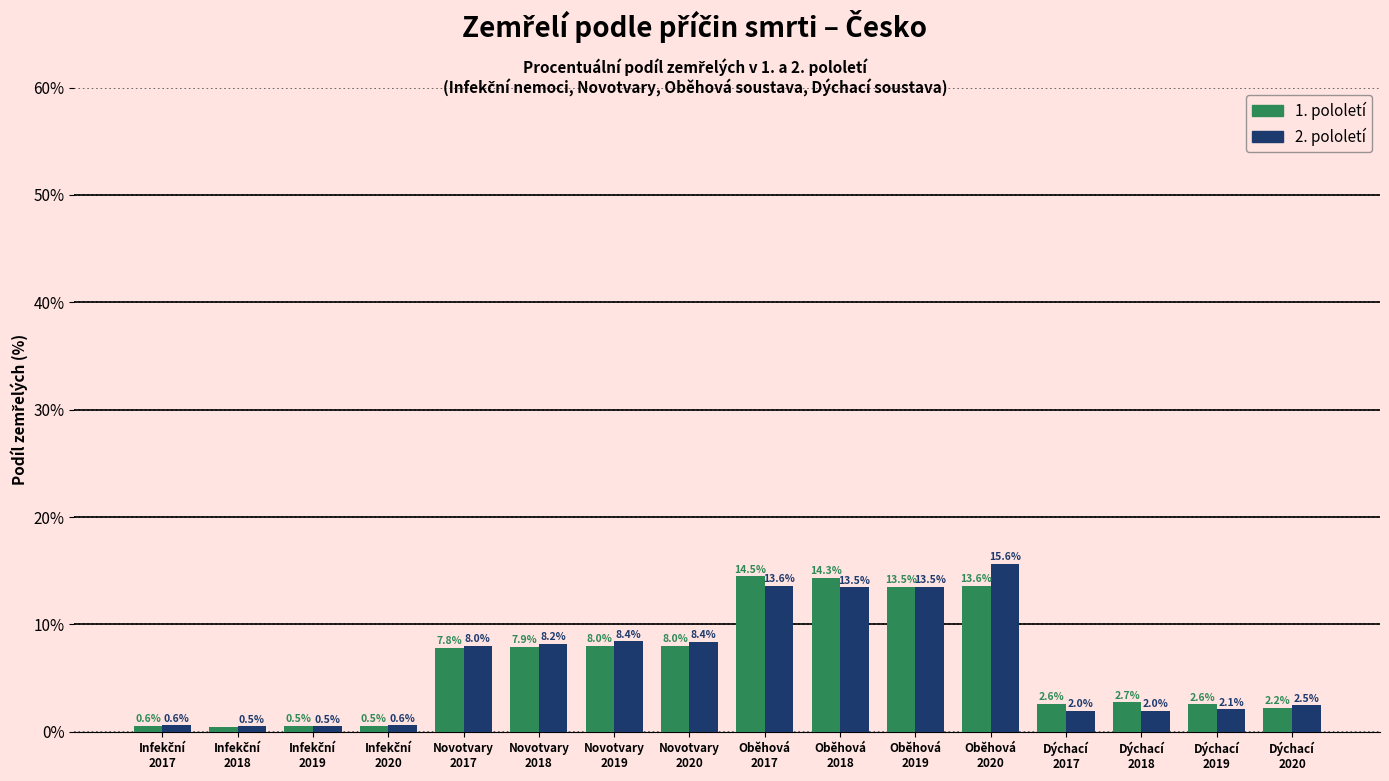

Reading left to right, list all the values displayed in this chart.

1. pololetí: 0.6	0.5	0.5	0.5	7.8	7.9	8.0	8.0	14.5	14.3	13.5	13.6	2.6	2.7	2.6	2.2
2. pololetí: 0.6	0.5	0.5	0.6	8.0	8.2	8.4	8.4	13.6	13.5	13.5	15.6	2.0	2.0	2.1	2.5